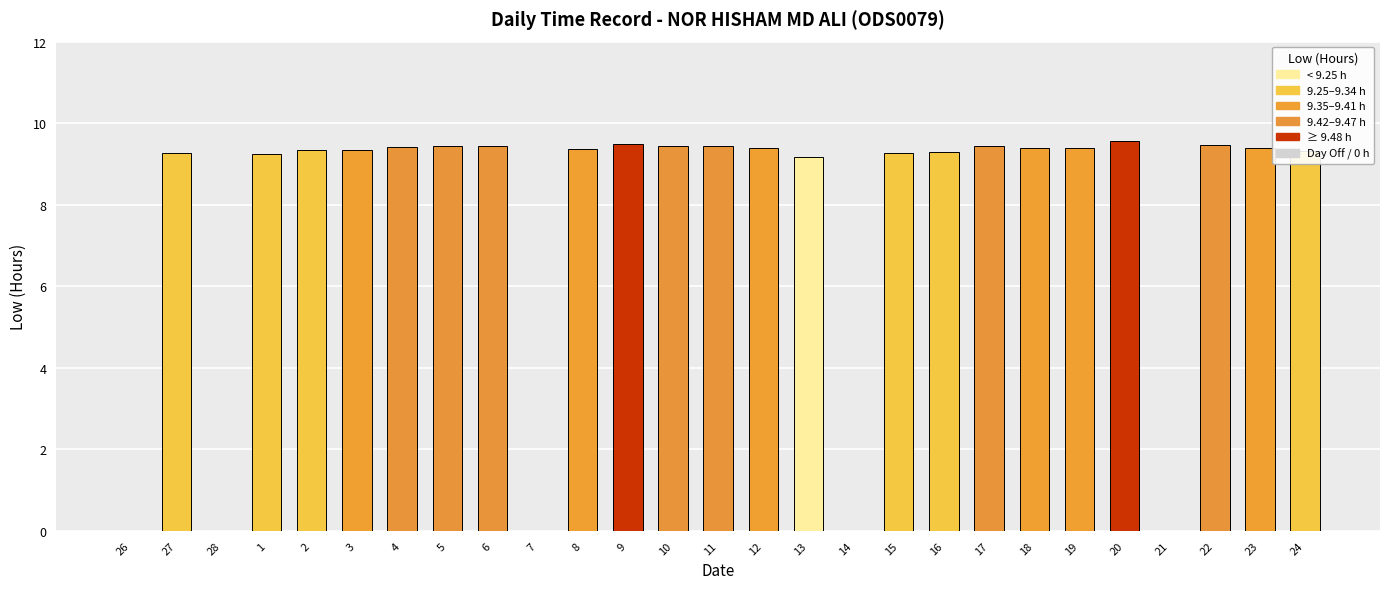

What is the sum of the values at 6 and 17?

18.9